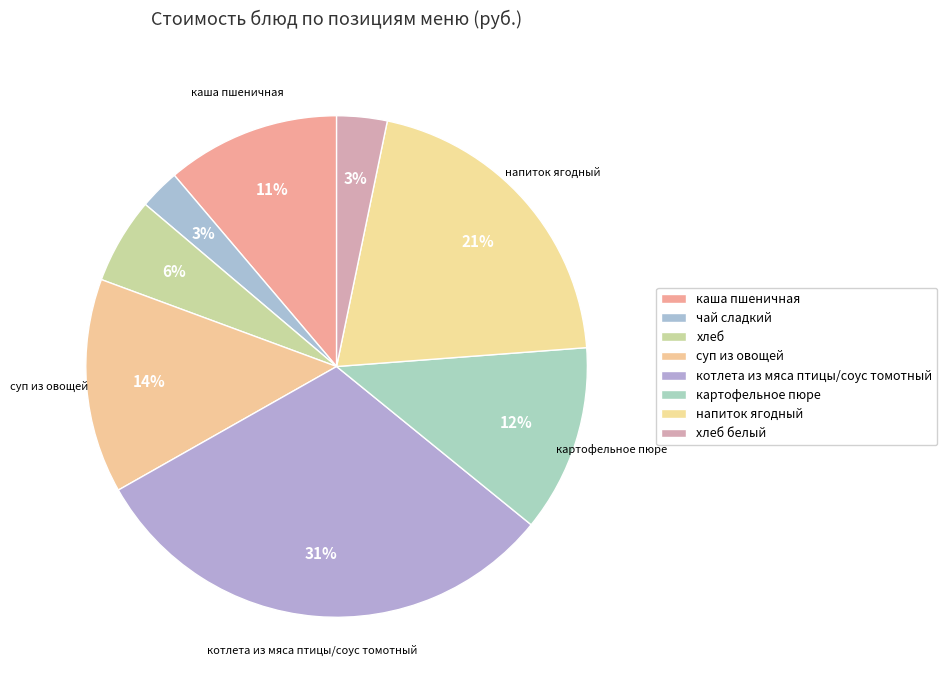

Is it true that каша пшеничная is 17% of the pie?

False